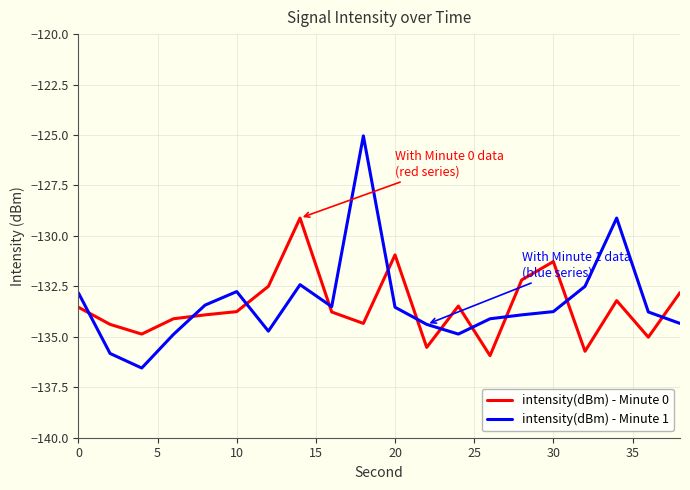

How many lines are shown in the chart?

2